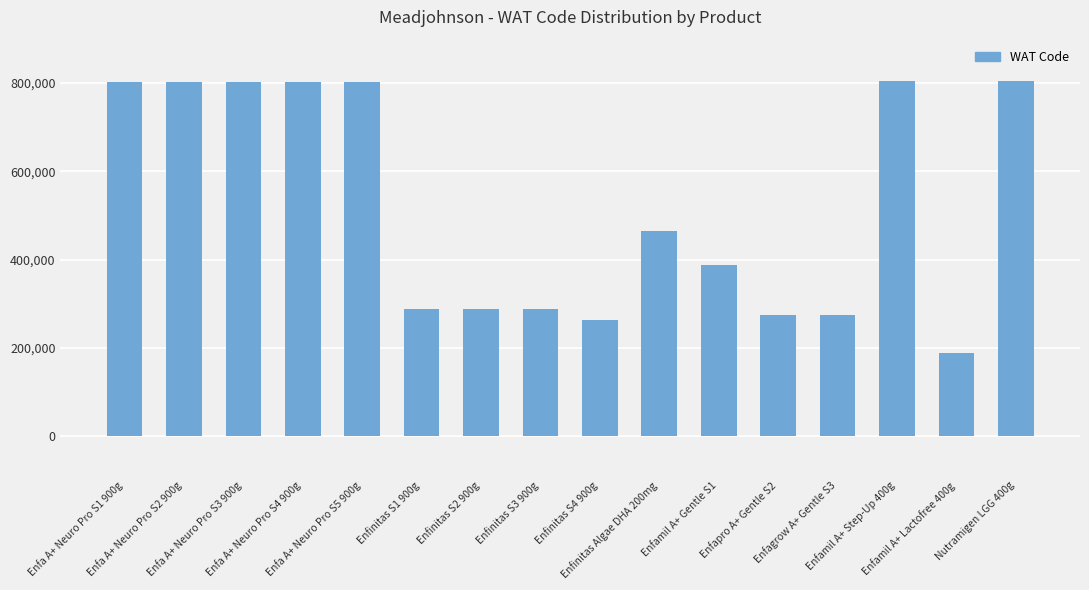

Count the number of categories in the chart.

16